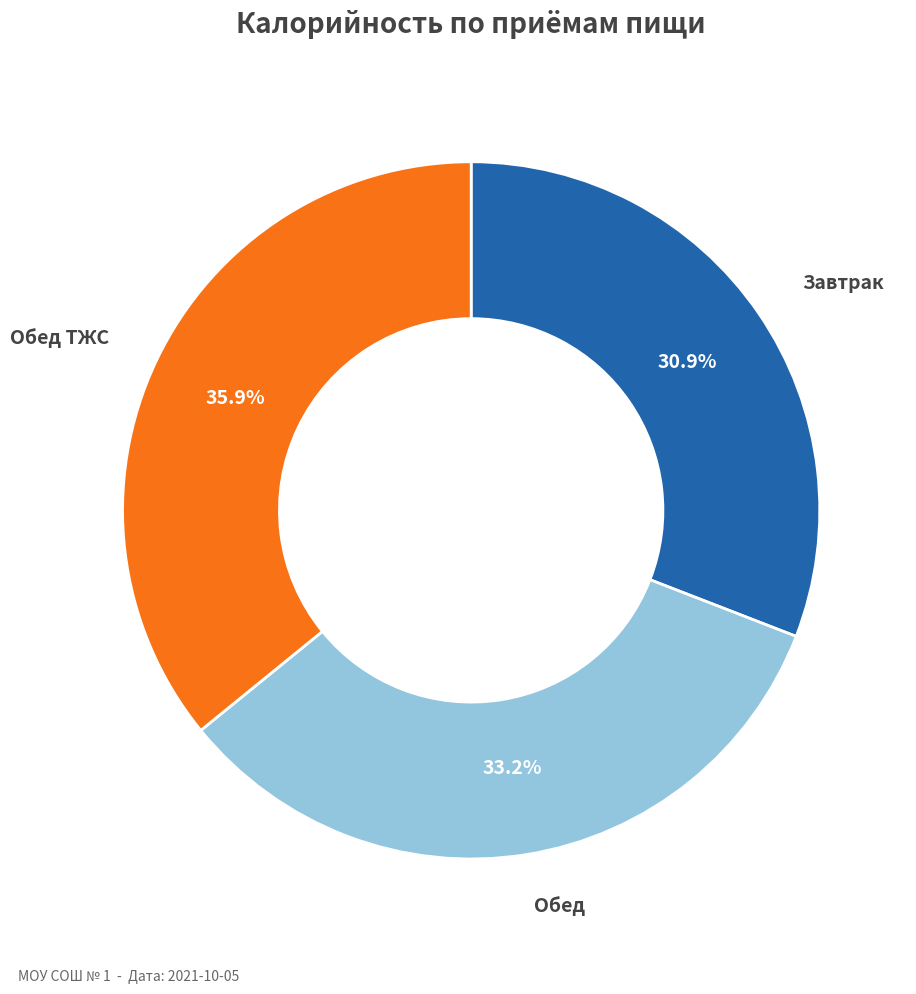

Is there a majority slice in this chart?

No